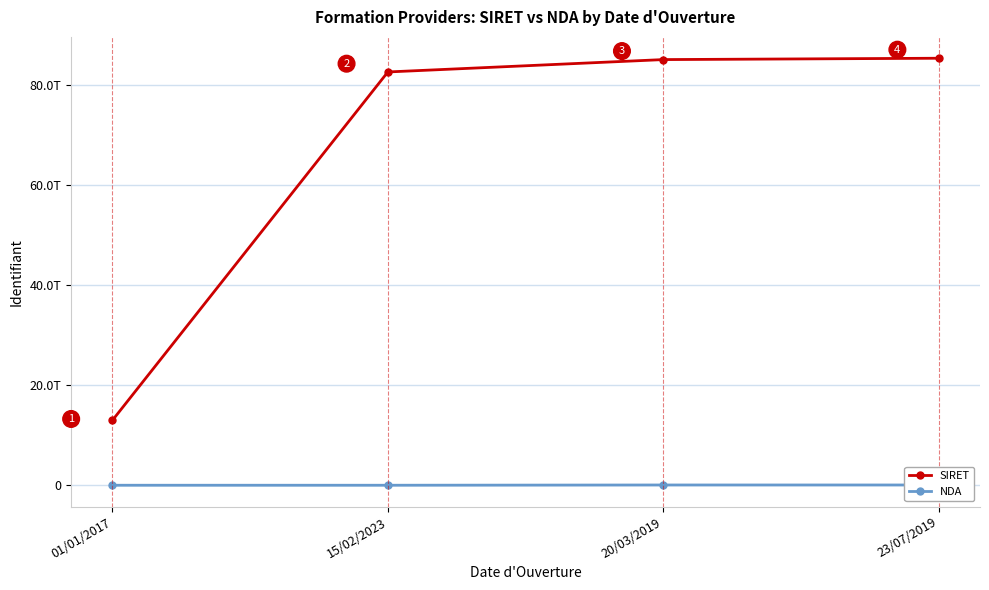

Where does the SIRET series first go above 85005490900013?

23/07/2019